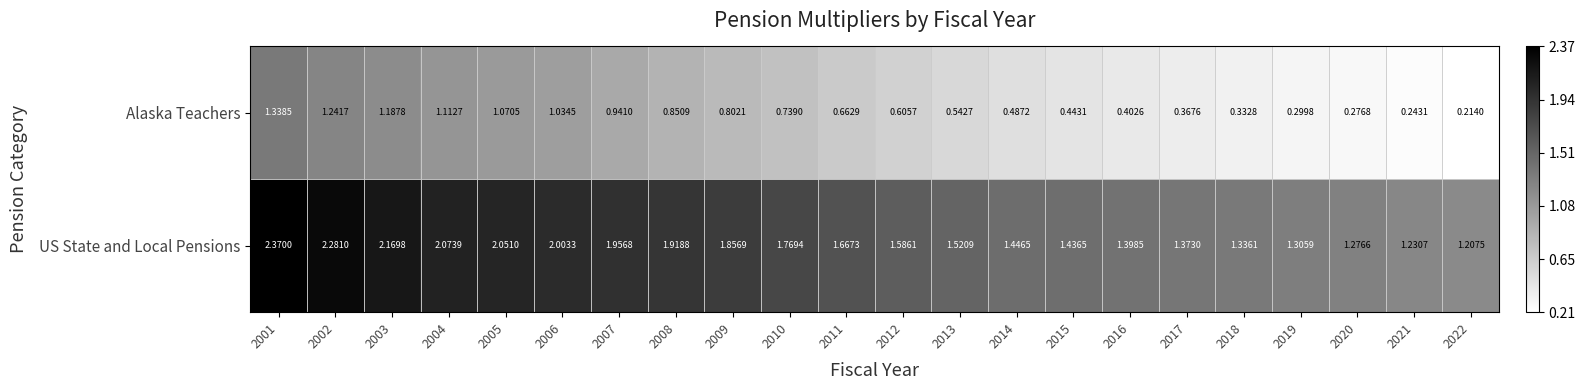

At which category is the sum across all series the highest?

2001